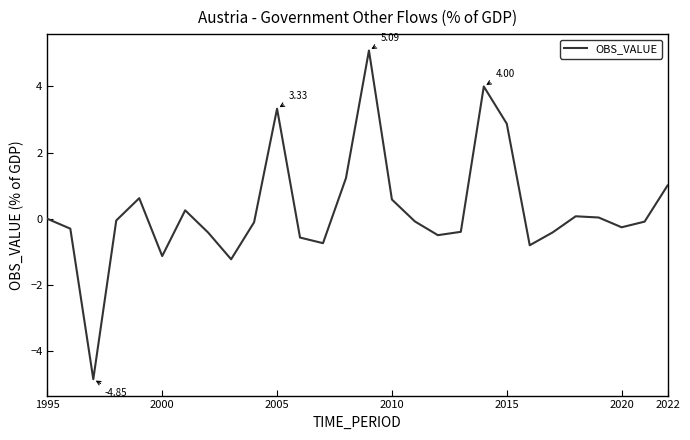

Is this an area chart (filled region under the line)?

No